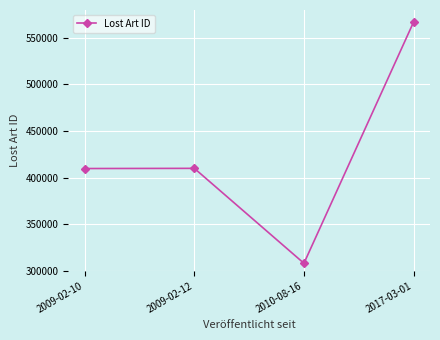

What is the label of the 3rd point from the right?

2009-02-12